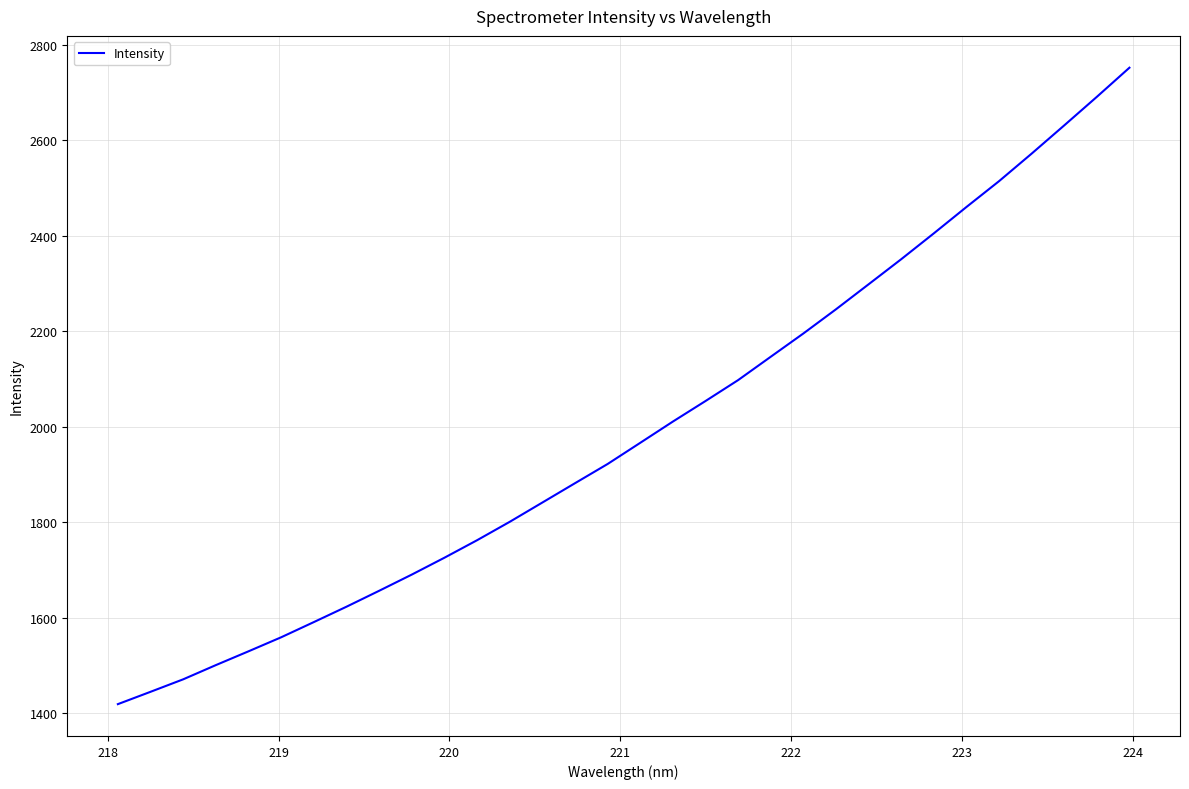

What is the difference between the maximum and minimum values?

1332.3